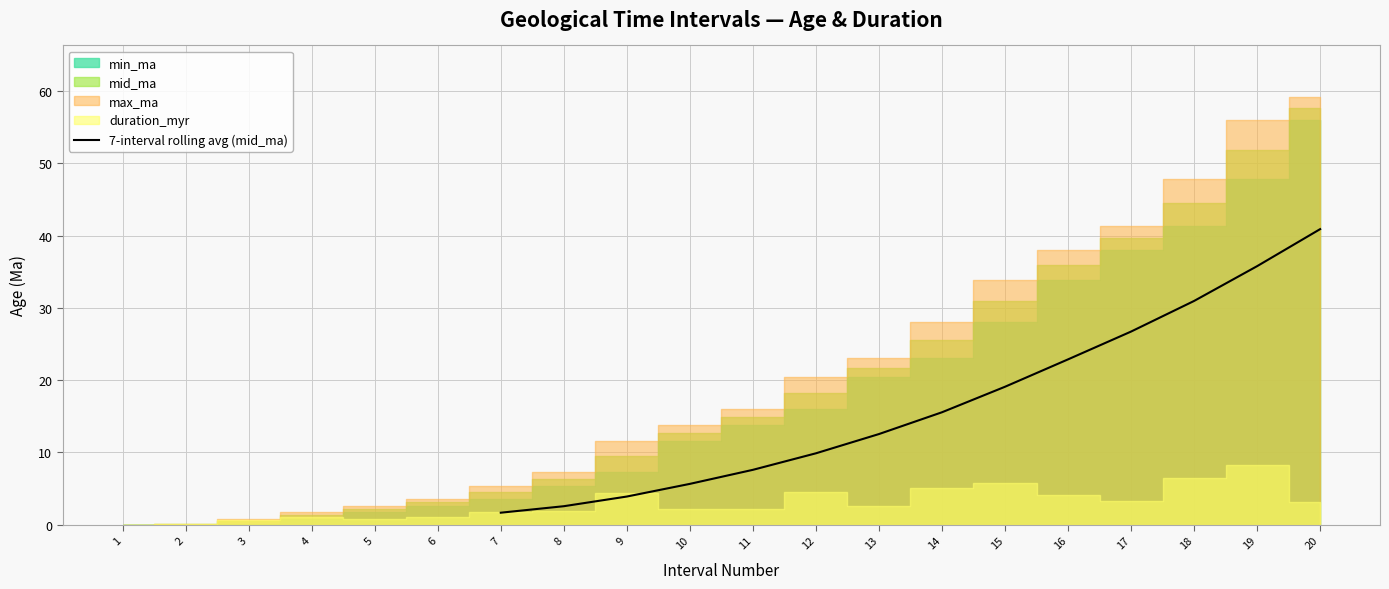

True or false: the data has more than 1 interior local peaks.

False